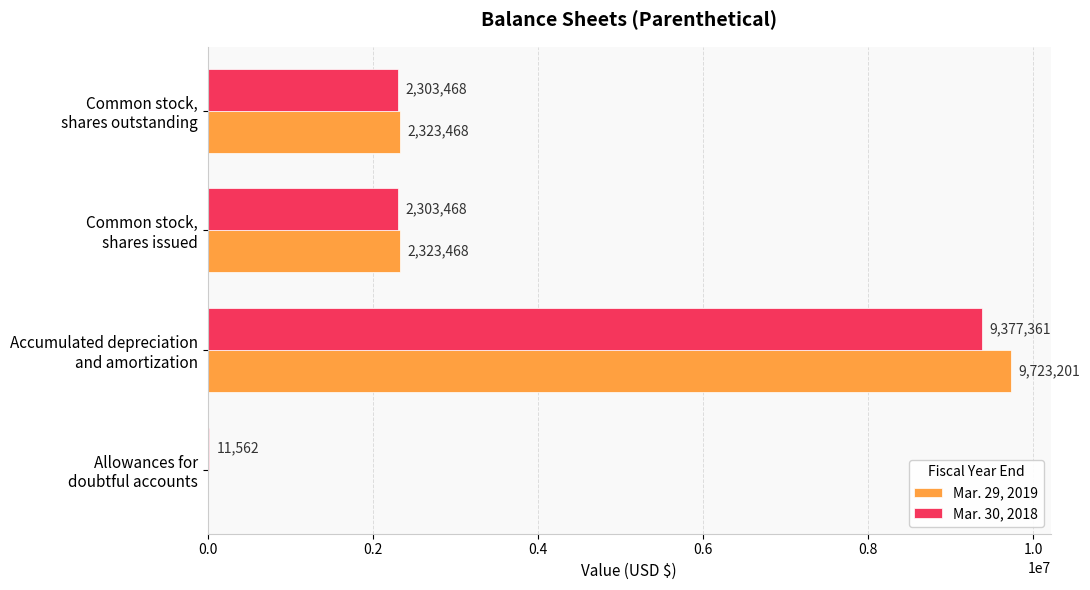

What is the maximum value for Mar. 29, 2019?

9723201